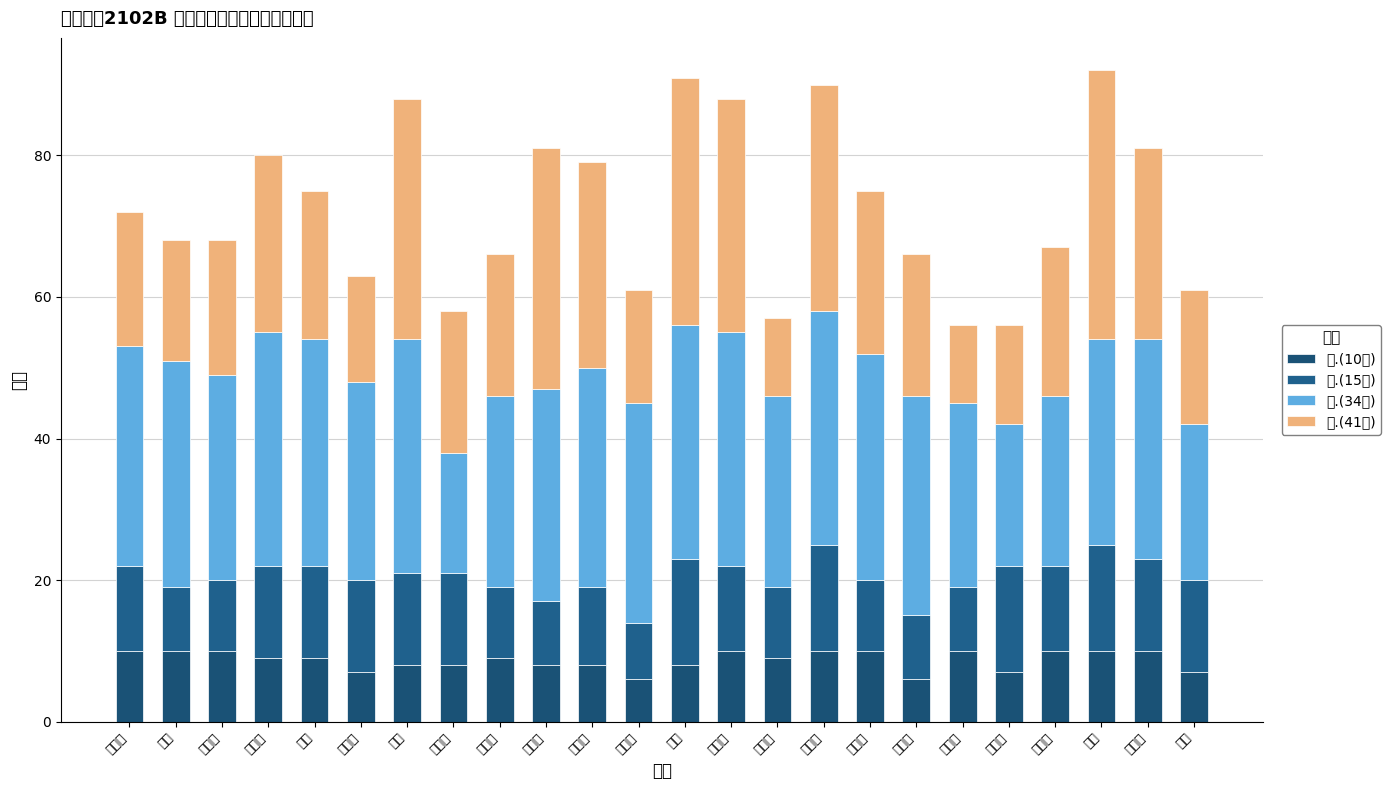

Are the bars horizontal?

No